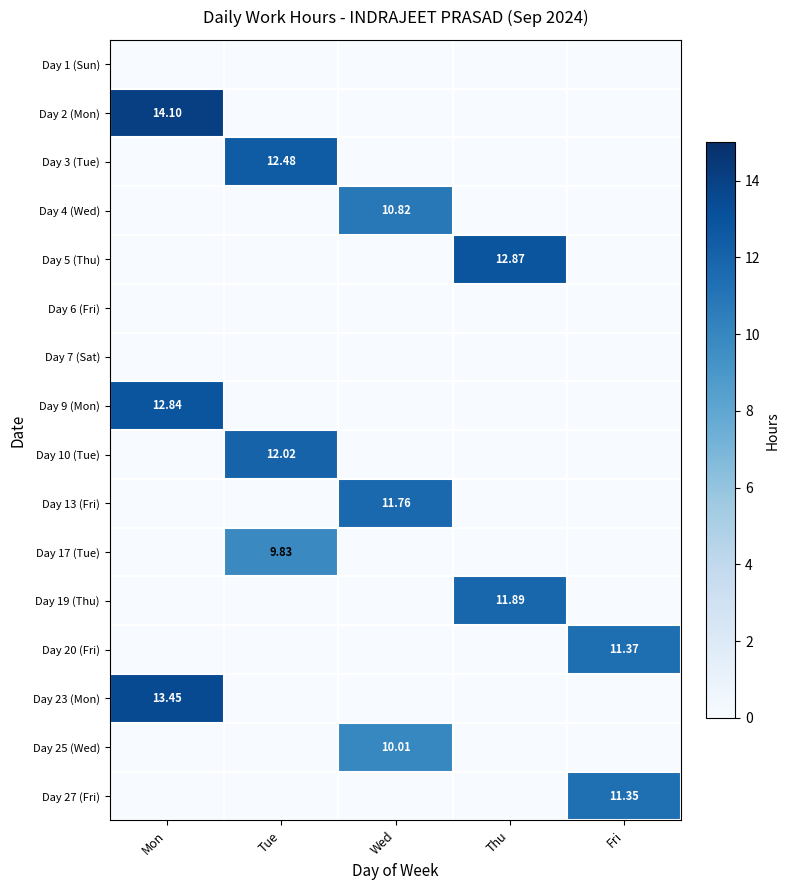

At which category is the sum across all series the highest?

Mon